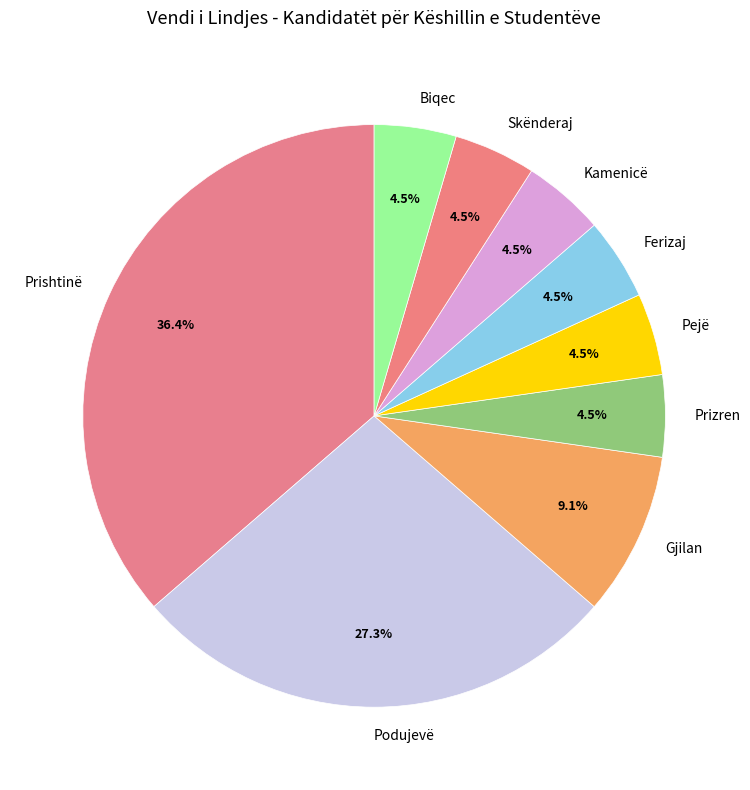

What is the ratio of the value at Prizren to the value at Gjilan?

0.5